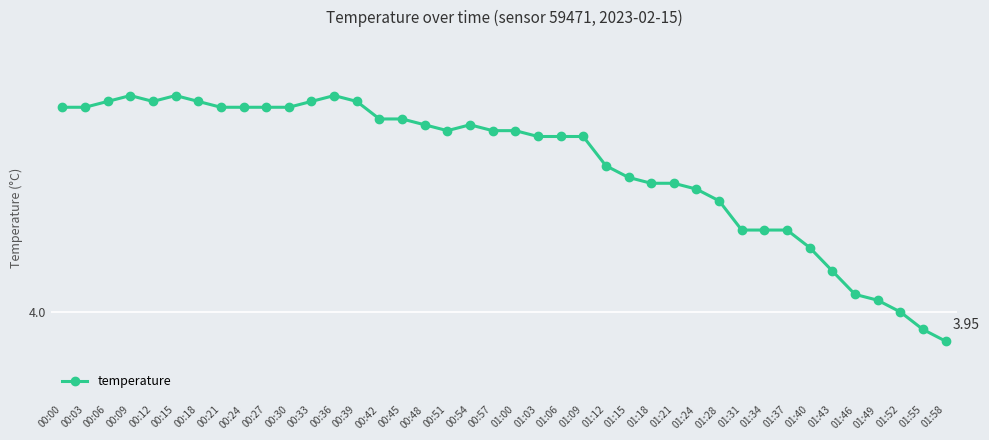

Reading left to right, what are all the values shown in this chart?

00:00=4.3	00:03=4.3	00:06=4.4	00:09=4.4	00:12=4.4	00:15=4.4	00:18=4.4	00:21=4.3	00:24=4.3	00:27=4.3	00:30=4.3	00:33=4.4	00:36=4.4	00:39=4.4	00:42=4.3	00:45=4.3	00:48=4.3	00:51=4.3	00:54=4.3	00:57=4.3	01:00=4.3	01:03=4.3	01:06=4.3	01:09=4.3	01:12=4.2	01:15=4.2	01:18=4.2	01:21=4.2	01:24=4.2	01:28=4.2	01:31=4.1	01:34=4.1	01:37=4.1	01:40=4.1	01:43=4.1	01:46=4.0	01:49=4.0	01:52=4.0	01:55=4.0	01:58=4.0